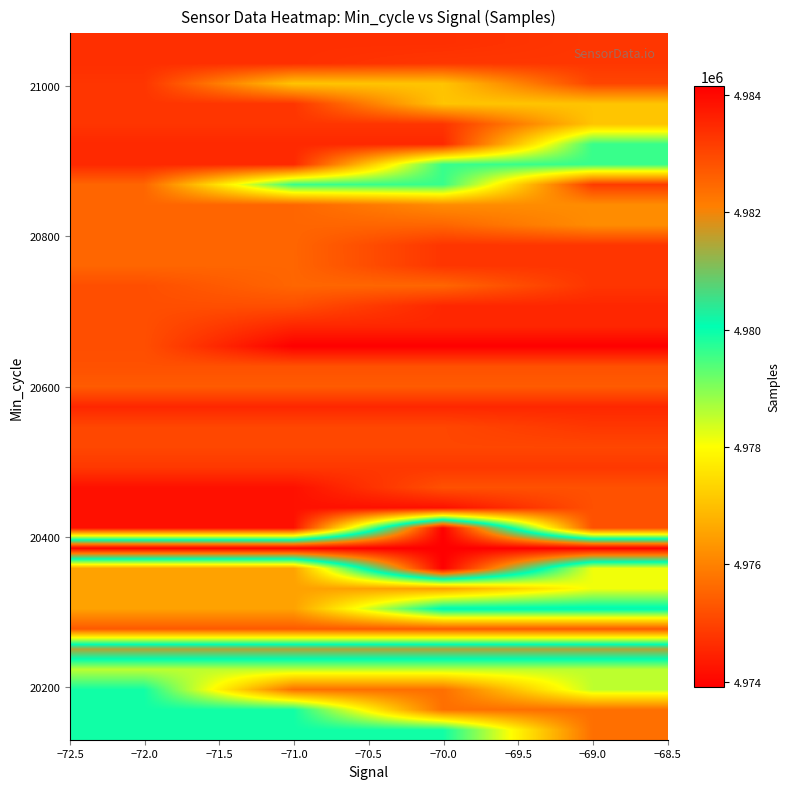

At how many categories does at least one series exceed 4982273?

4